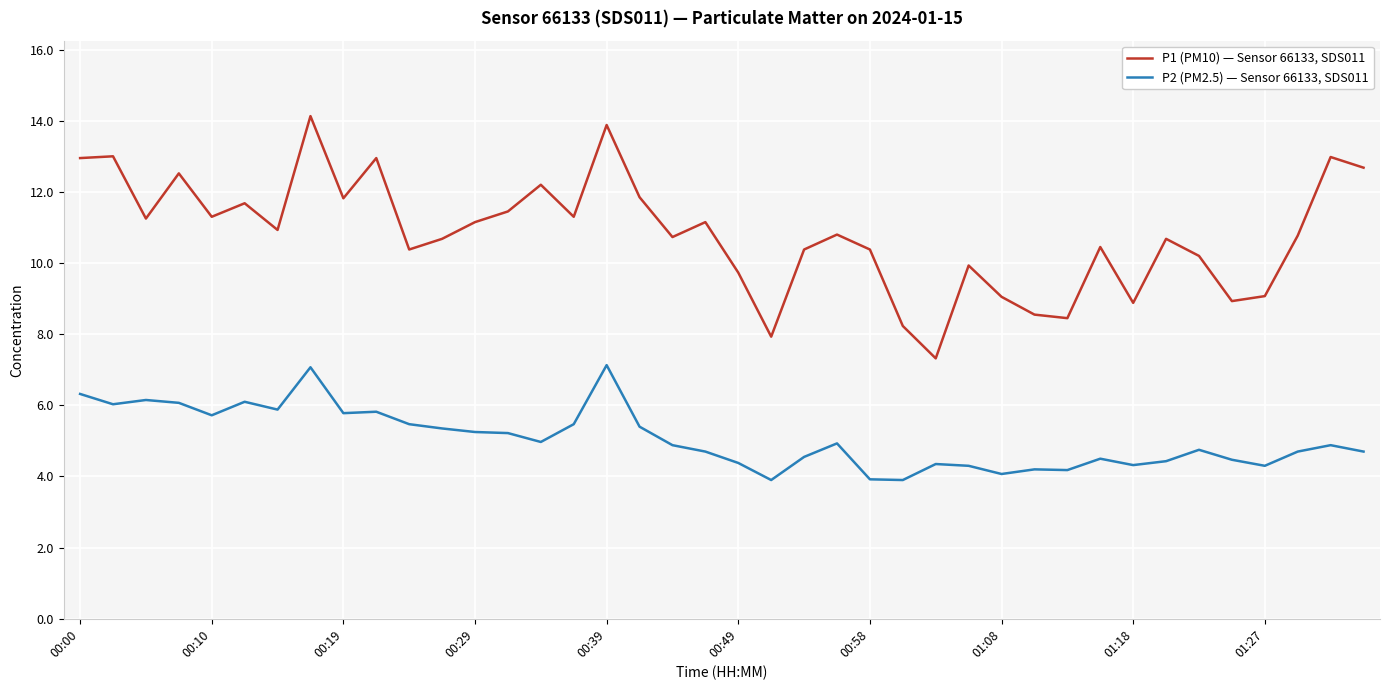

Which series has the largest total across all categories?

P1 (PM10) — Sensor 66133, SDS011